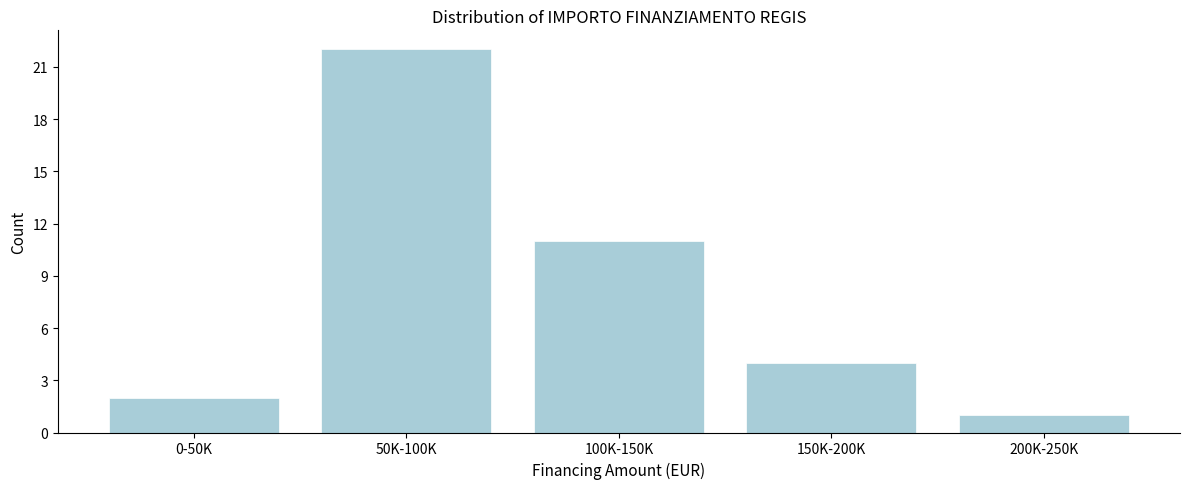

Reading right to left, list all the values displayed in this chart.

200K-250K=1	150K-200K=4	100K-150K=11	50K-100K=22	0-50K=2